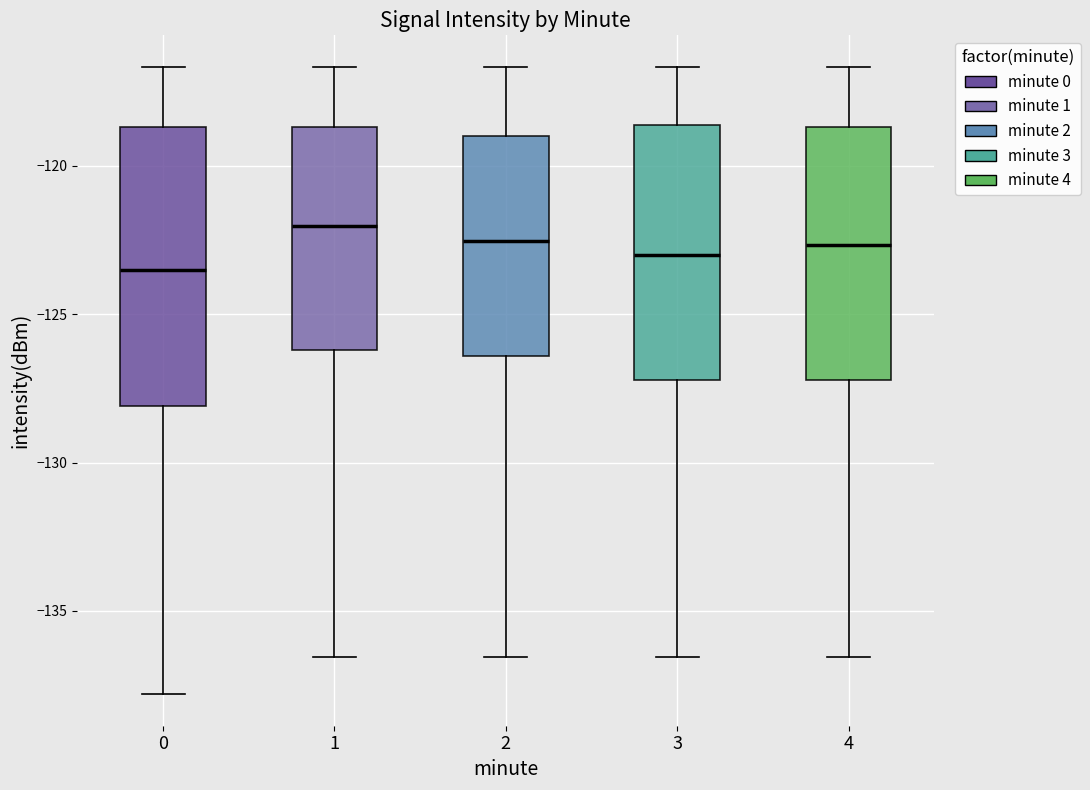

Which box is the tallest, from its lower edge to its upper edge?

0